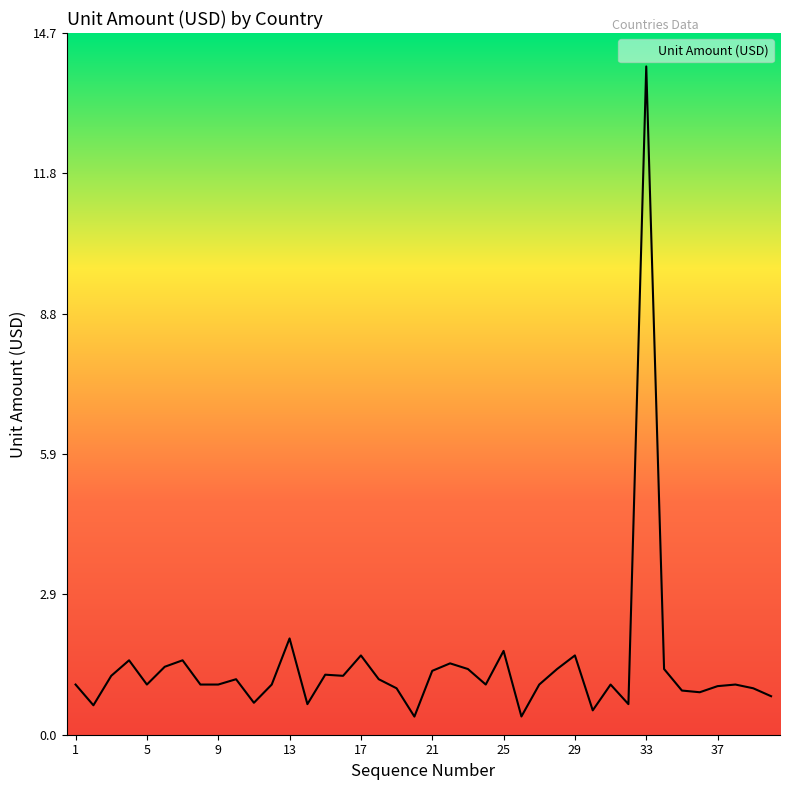

True or false: there are more than 1 points higher than both neighbors.

True